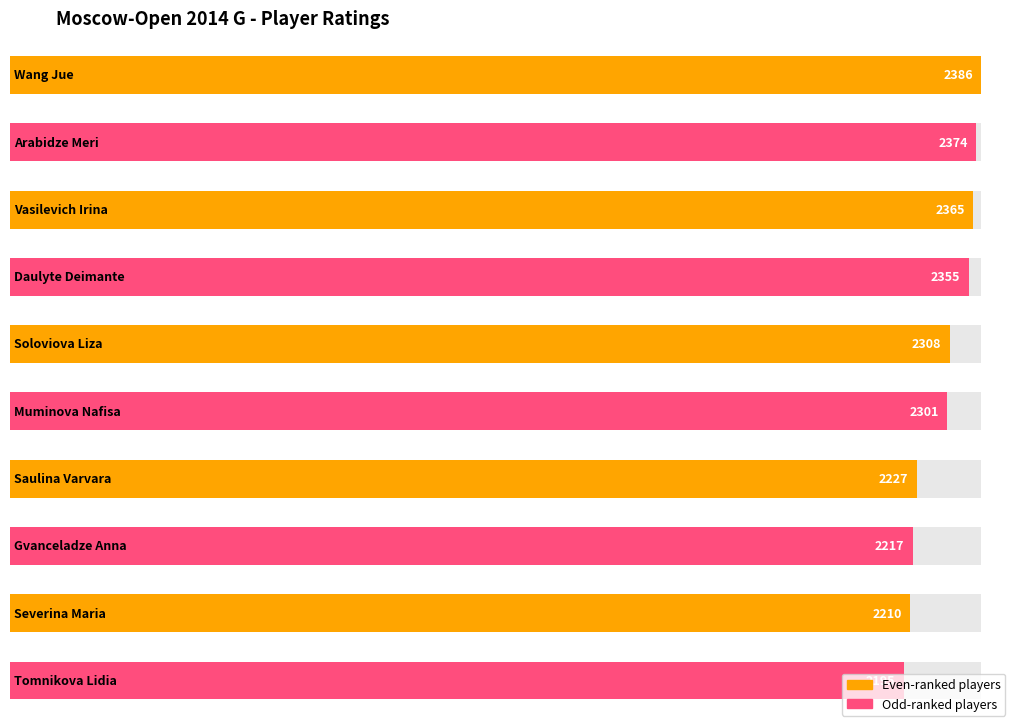

Approximately how many times larger is the value at Arabidze Meri compared to Saulina Varvara?

1.1